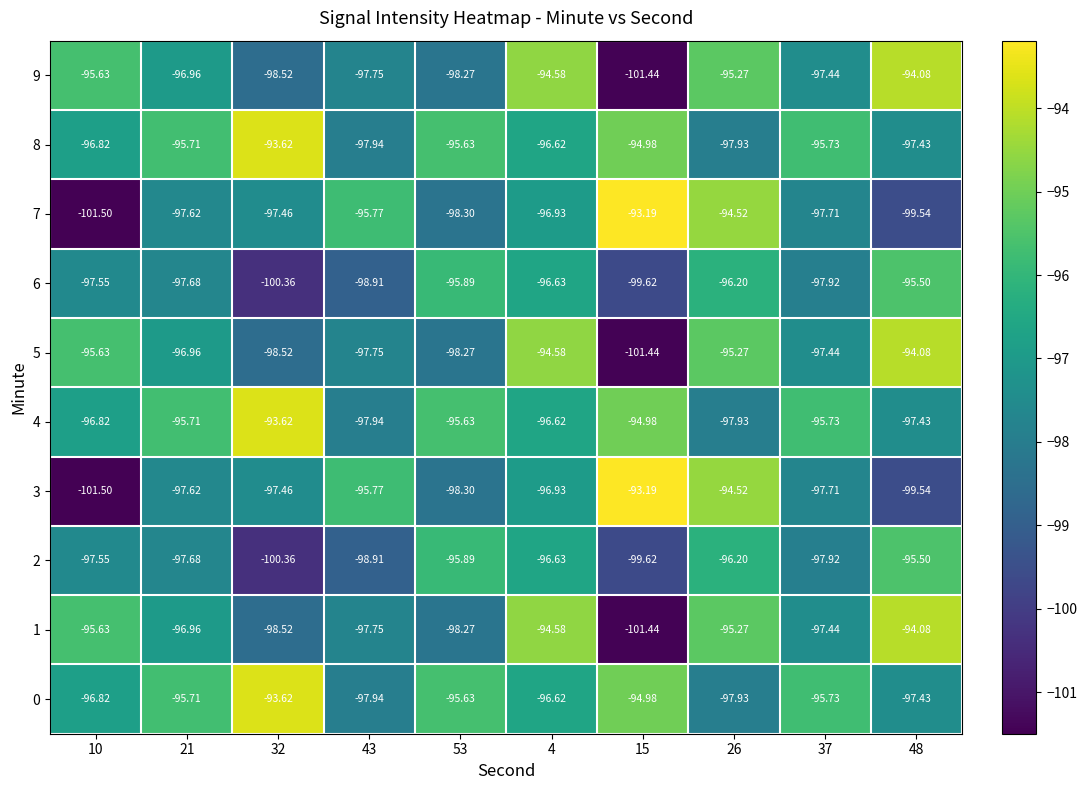

How many distinct data groups are displayed?

10